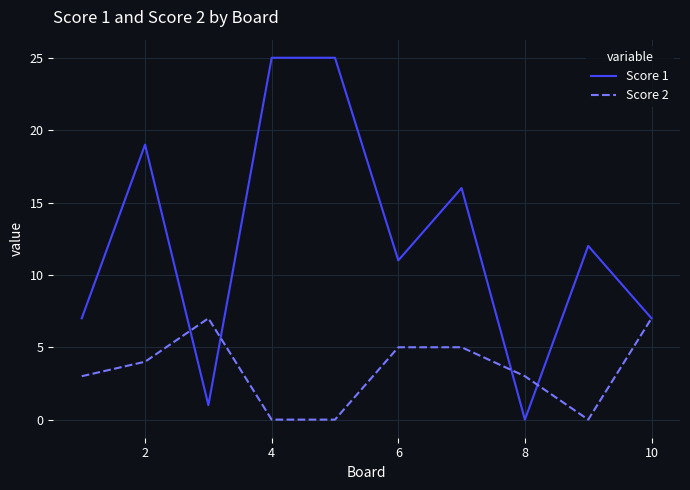

At how many categories does at least one series exceed 2?

10